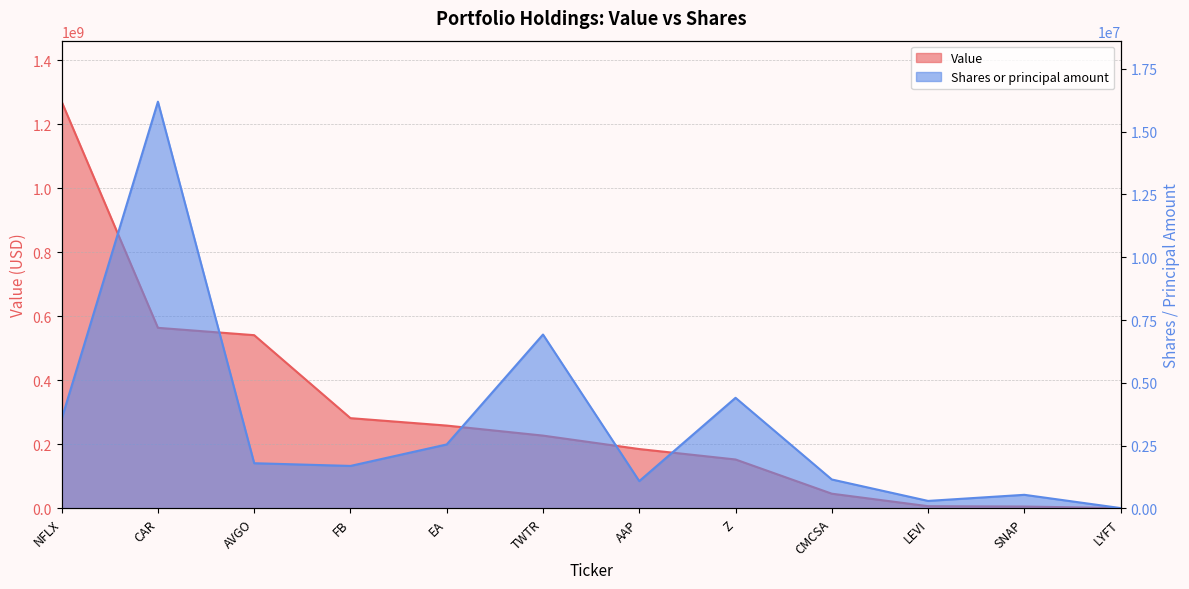

Which series has the largest range (max minus min)?

Value